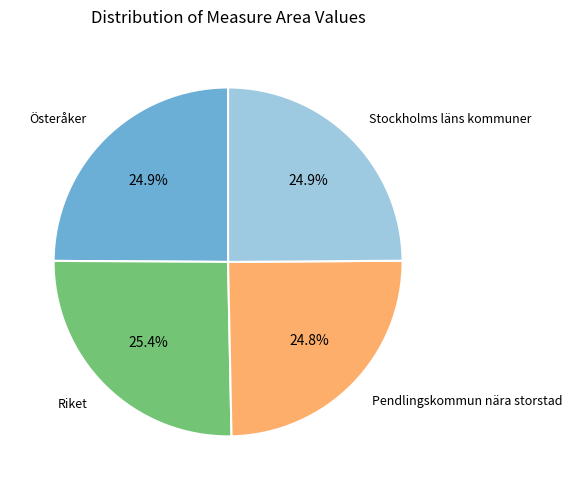

Is there a majority slice in this chart?

No